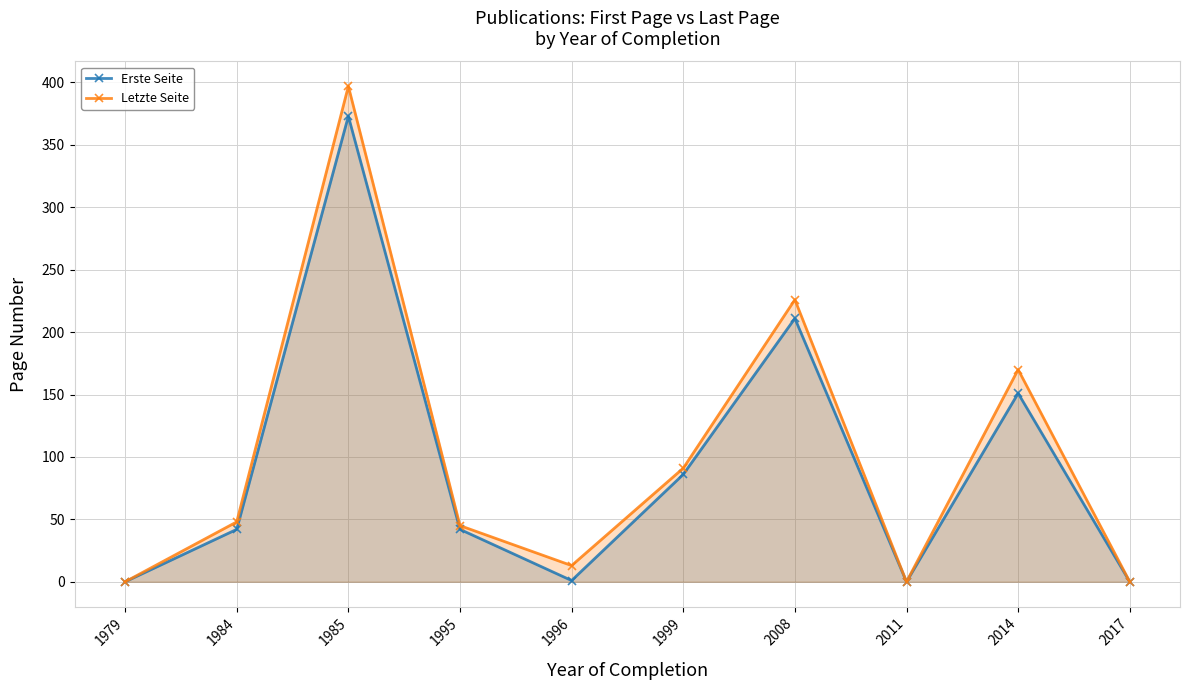

What is the value of the Letzte Seite point at the 2nd from the left?

48